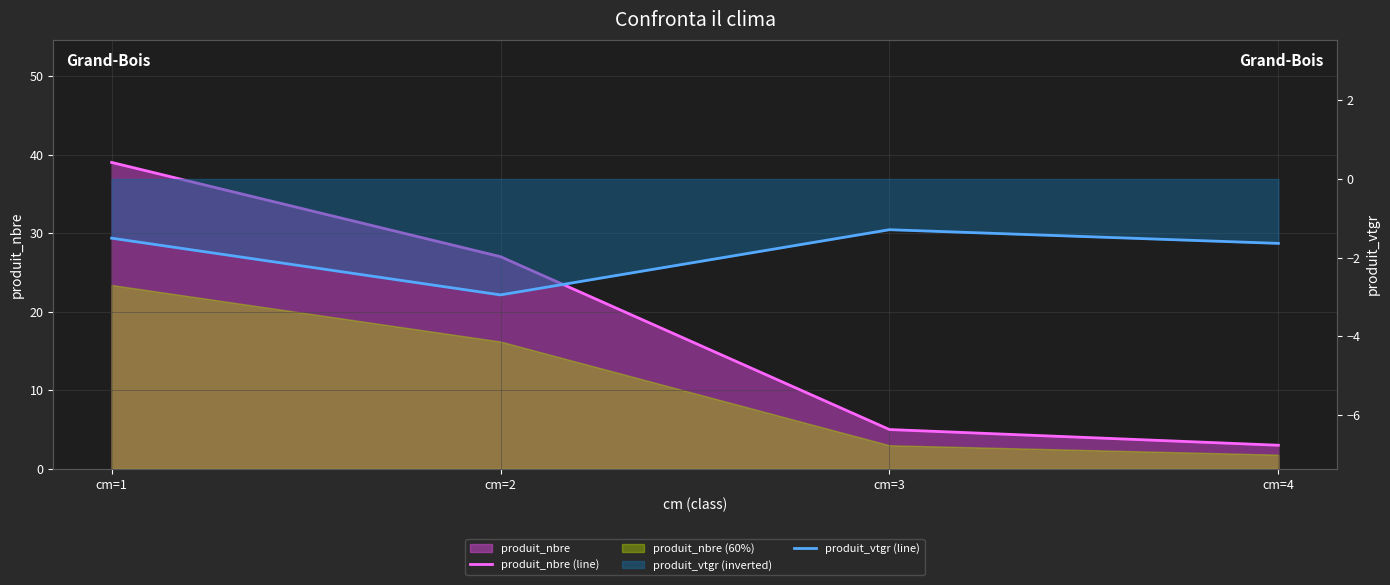

Rank the series at cm=1 from highest to lowest value.

produit_nbre (line), produit_vtgr (line)